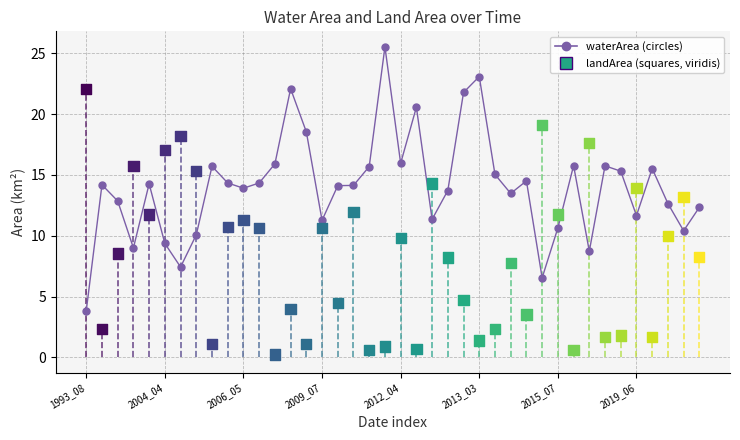

Across all data points, what is the range of Y values (max minus min)?

25.3